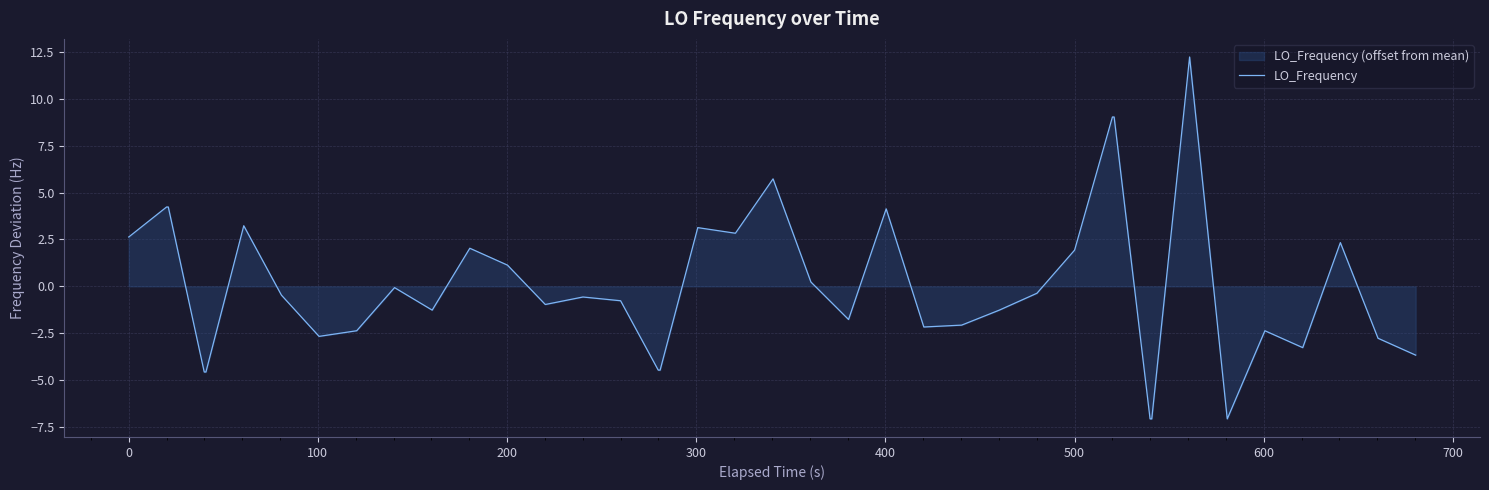

What is the maximum value shown in the chart?

12.2